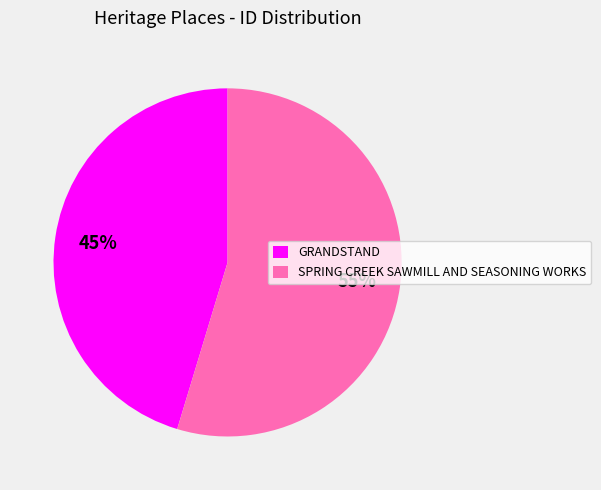

To the nearest percent, what portion does SPRING CREEK SAWMILL AND SEASONING WORKS represent?

55%